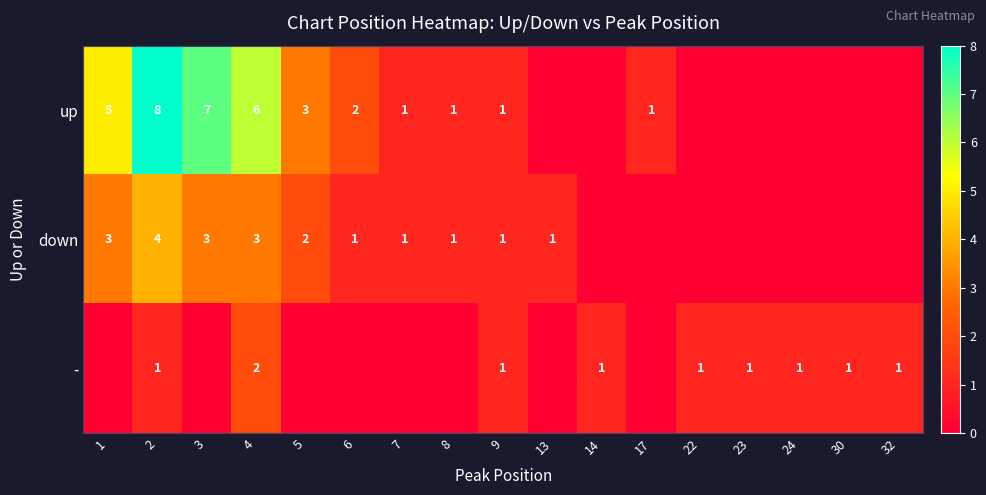

What is the total value across all series at 9?

3